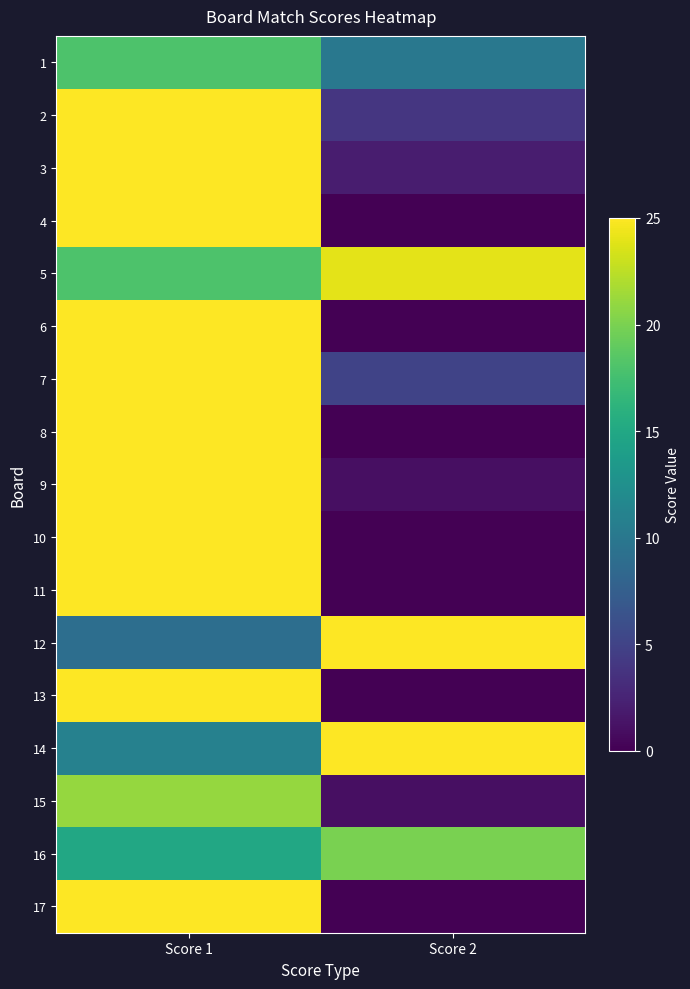

Rank the series at Score 2 from lowest to highest value.

4, 6, 8, 10, 11, 13, 17, 9, 15, 3, 2, 7, 1, 16, 5, 12, 14